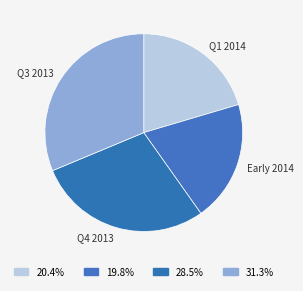

Between Q1 2014 and Q4 2013, which is larger?

Q4 2013